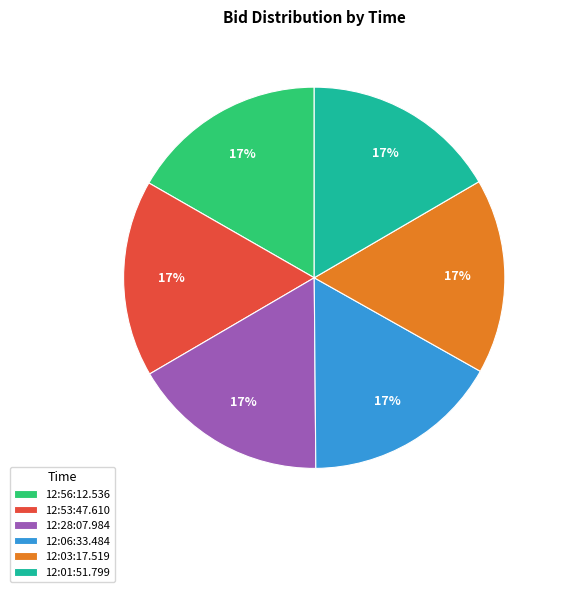

Does 12:28:07.984 account for over 50% of the chart?

No